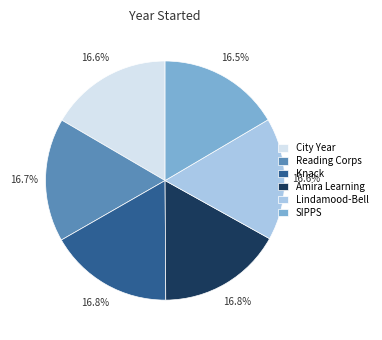

Count the number of slices in the pie.

6